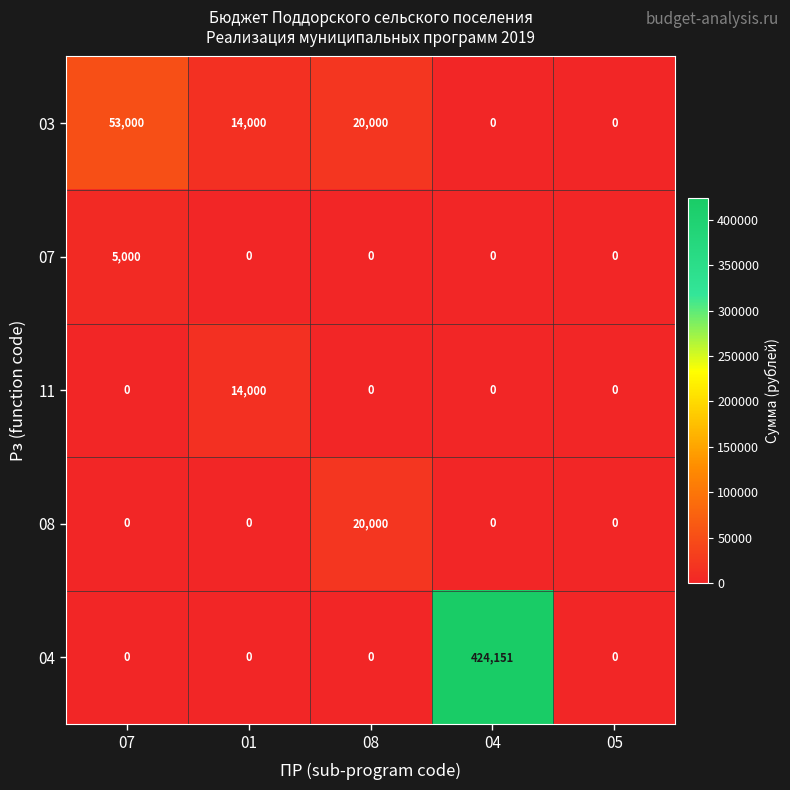

Is it true that 11 equals -6105 at 08?

False